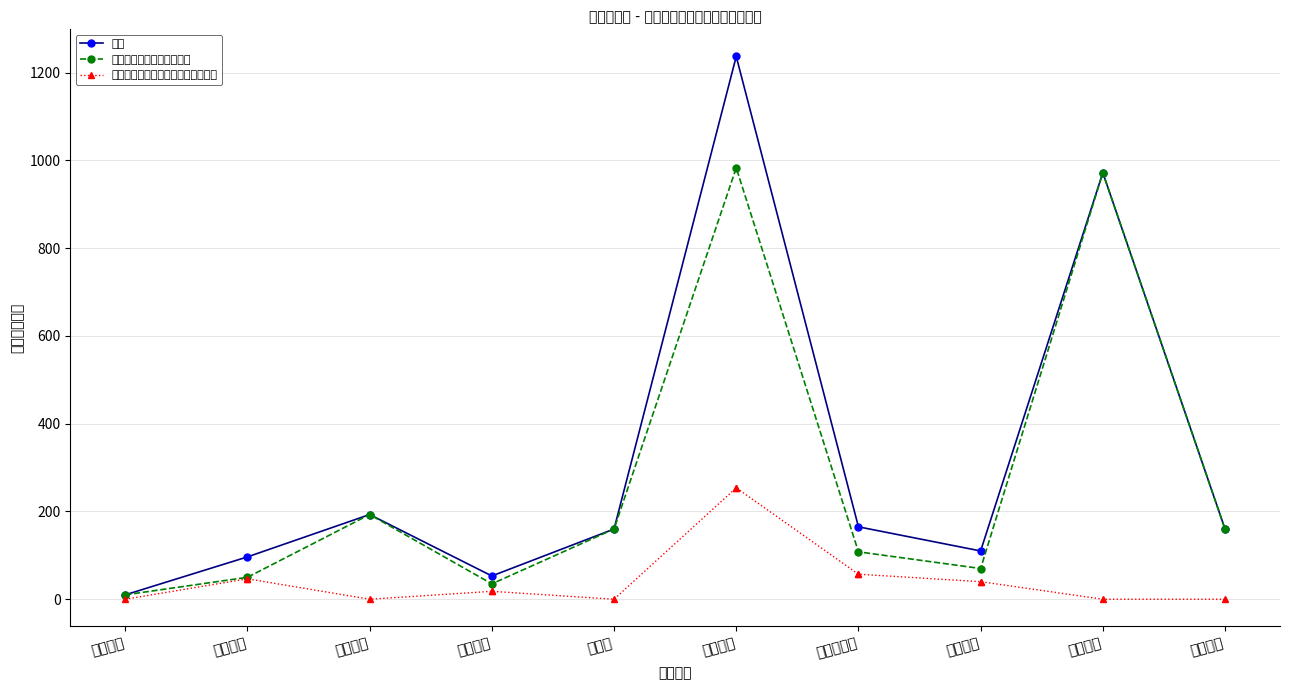

Which series has the largest total across all categories?

合计